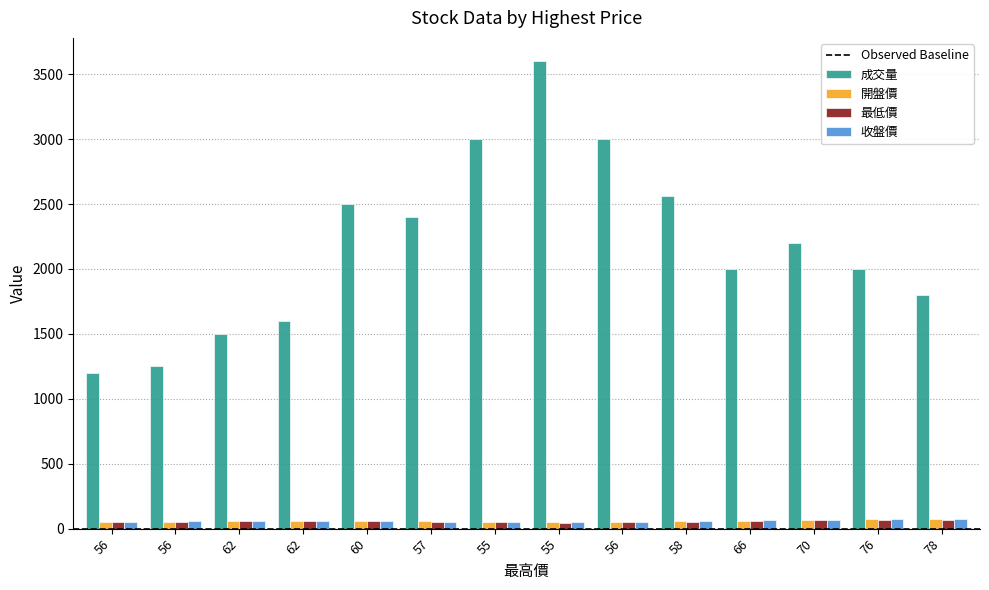

Between 62 and 70, which series saw the biggest shift?

成交量